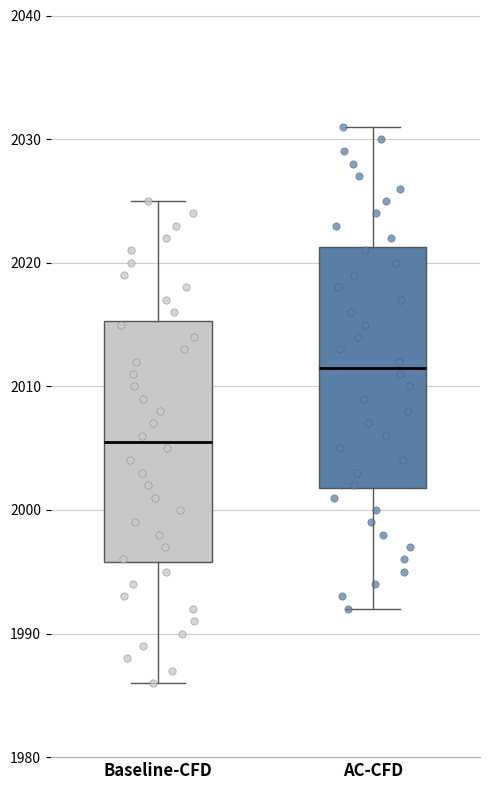

Reading left to right, read every box against the y-axis: the position of its median line, the range the box covers, and the ends of its whiskers. The values are not printed on the chart, so give them approximately, as read against the axis.

Baseline-CFD: median 2006, box 1996 to 2015, whiskers 1986 to 2025
AC-CFD: median 2012, box 2002 to 2021, whiskers 1992 to 2031